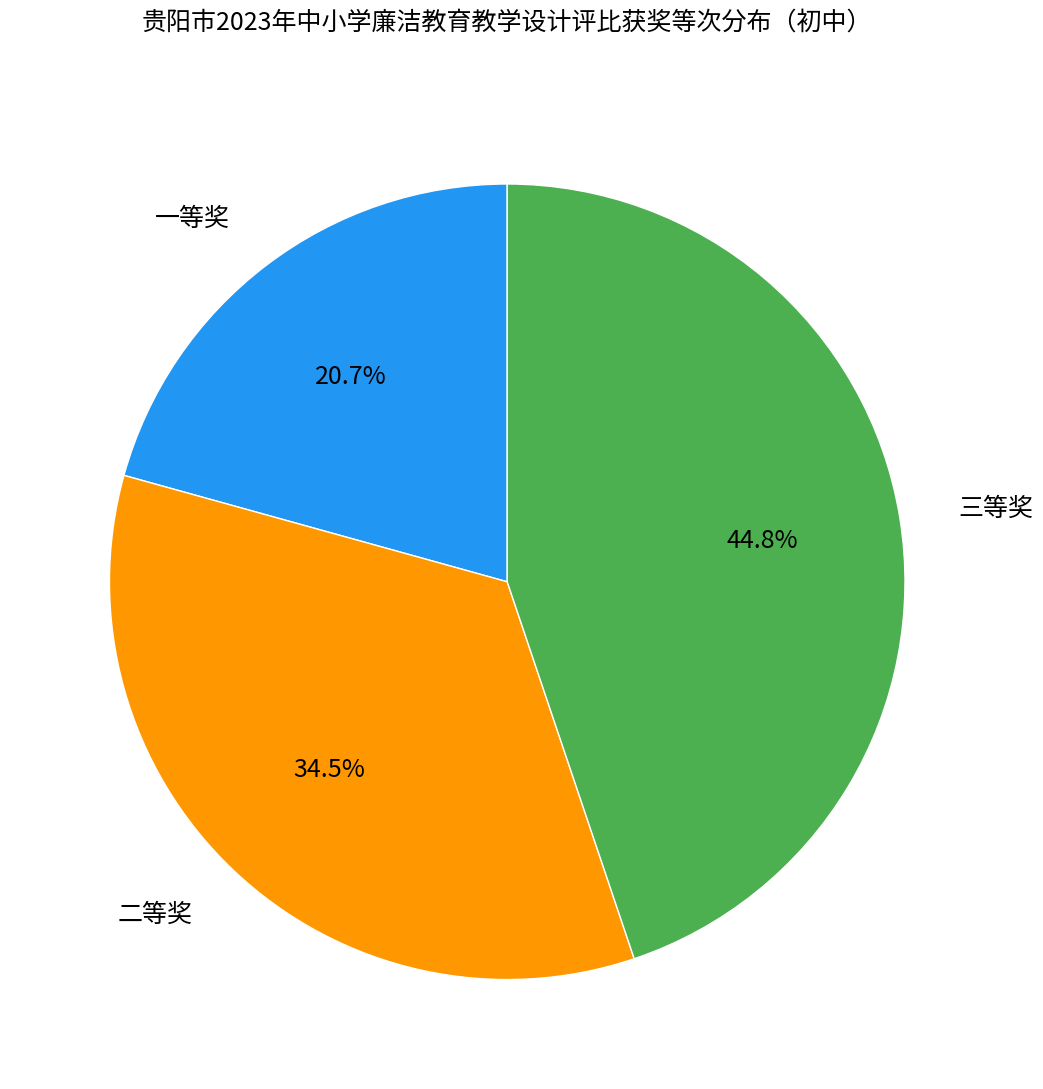

To the nearest percent, what is the difference between the largest and smallest slice percentages?

24%